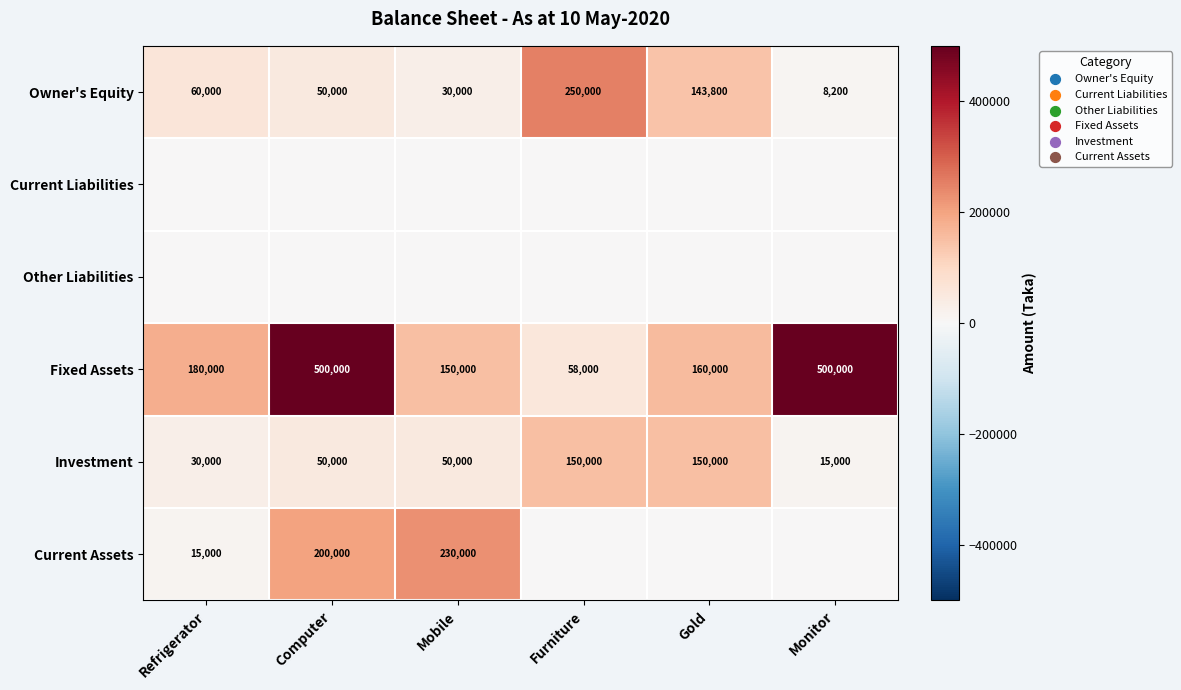

At which category is the sum across all series the highest?

Computer